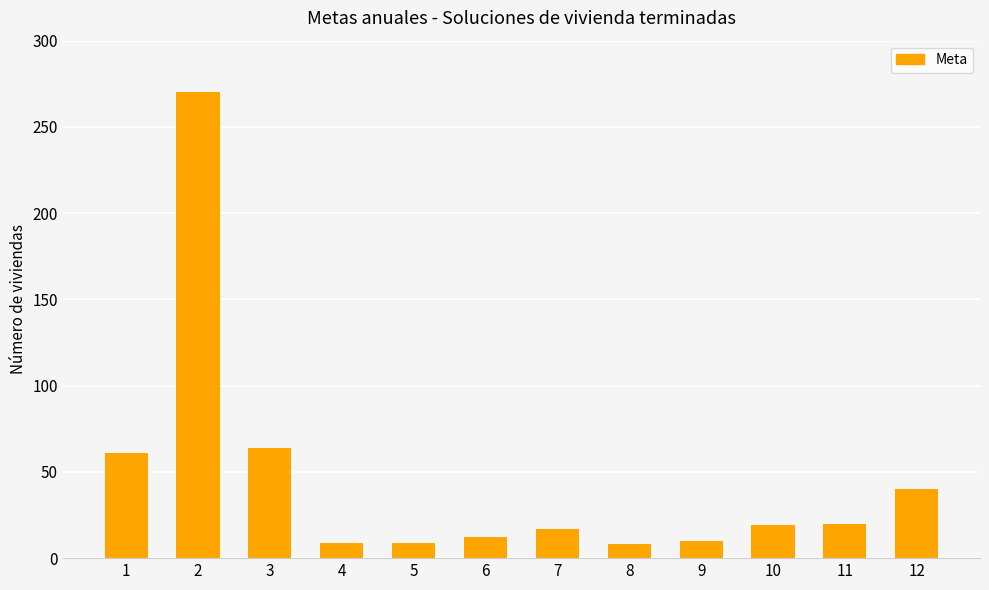

Are the bars grouped side by side (vs. stacked)?

No